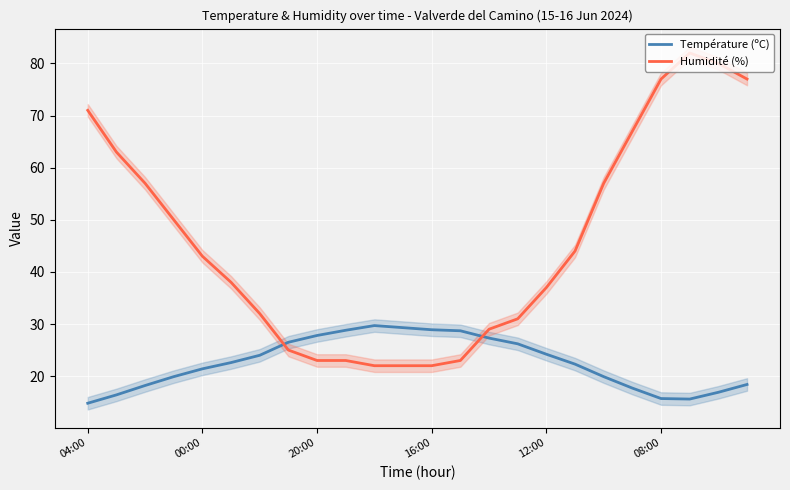

At which category does Température (ºC) reach its first local peak?

10